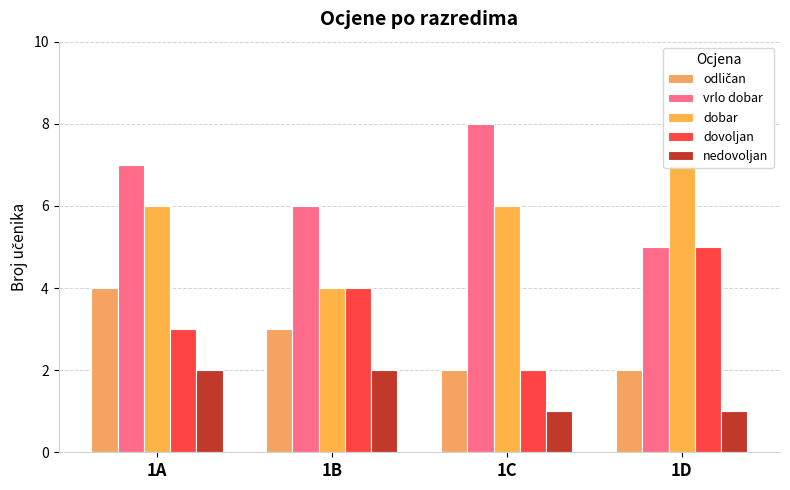

What is the average value of the dobar series?

6